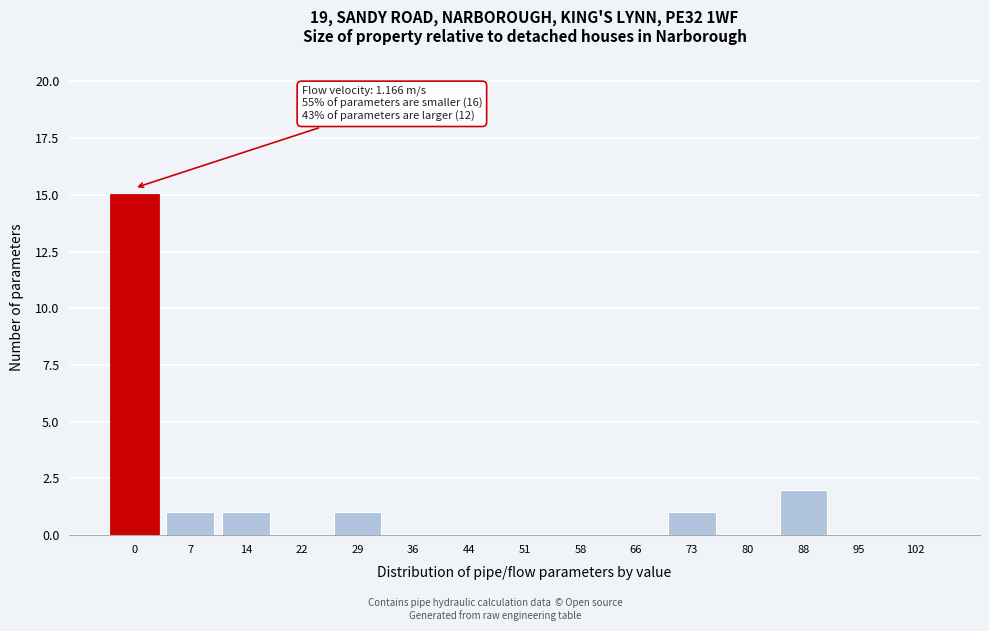

Reading right to left, extract all data points from this chart.

102=0	95=0	88=2	80=0	73=1	66=0	58=0	51=0	44=0	36=0	29=1	22=0	14=1	7=1	0=15